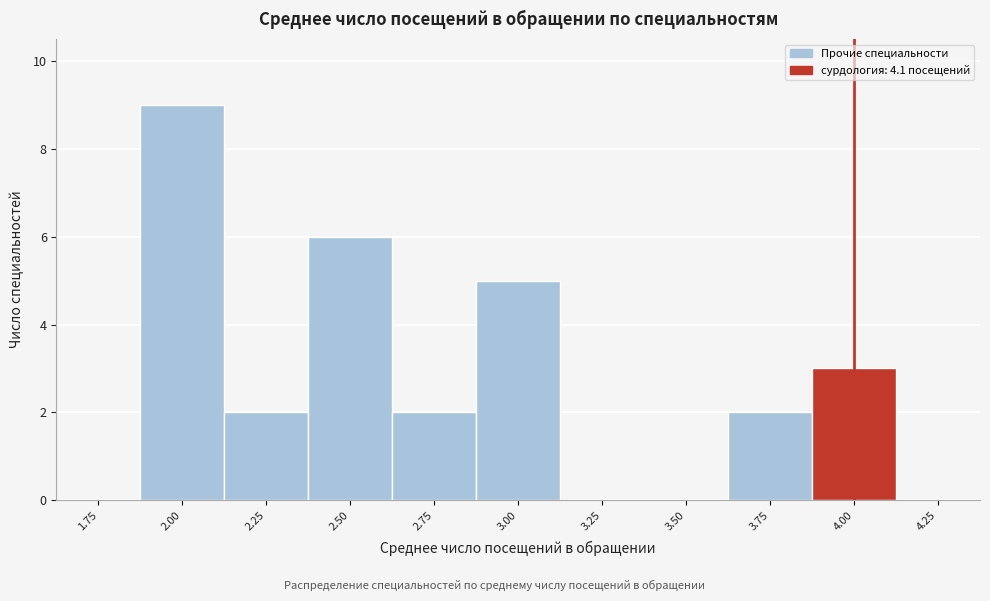

Reading left to right, list all the values displayed in this chart.

1.75=0	2.00=9	2.25=2	2.50=6	2.75=2	3.00=5	3.25=0	3.50=0	3.75=2	4.00=3	4.25=0